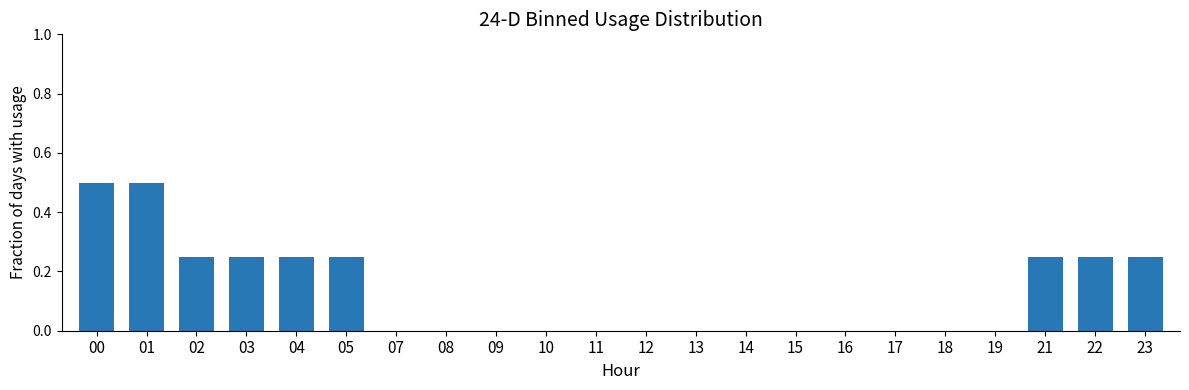

True or false: the data shows 0.2 at 01.

False